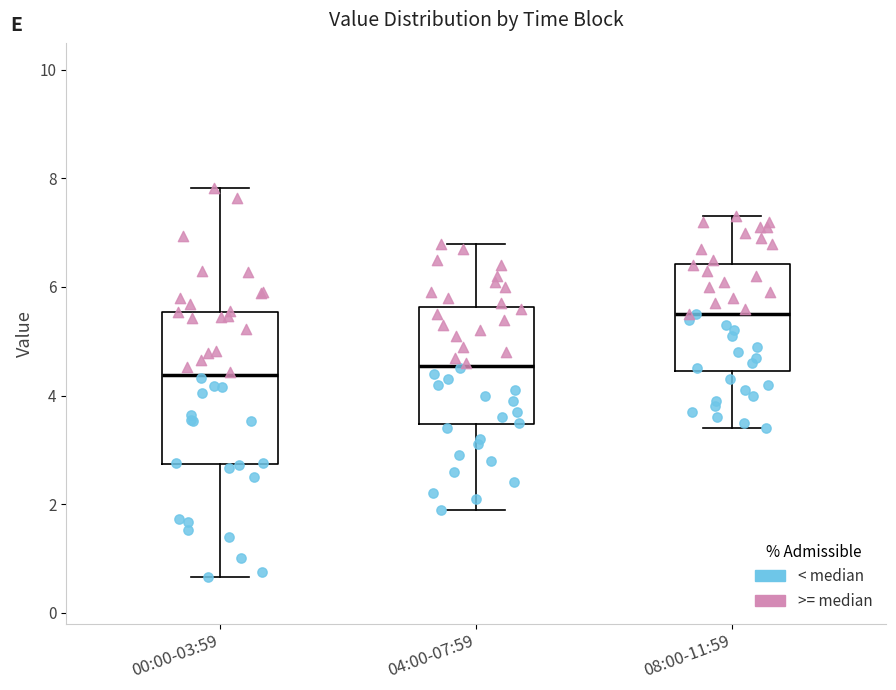

Where is the lower edge of the box for 08:00-11:59 on the y-axis? The values are not printed on the chart, so give them approximately, as read against the axis.

4.4